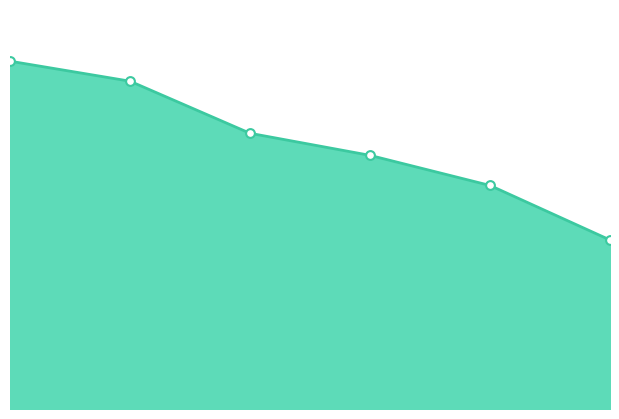

Which has a higher value, 6 or 4?

4